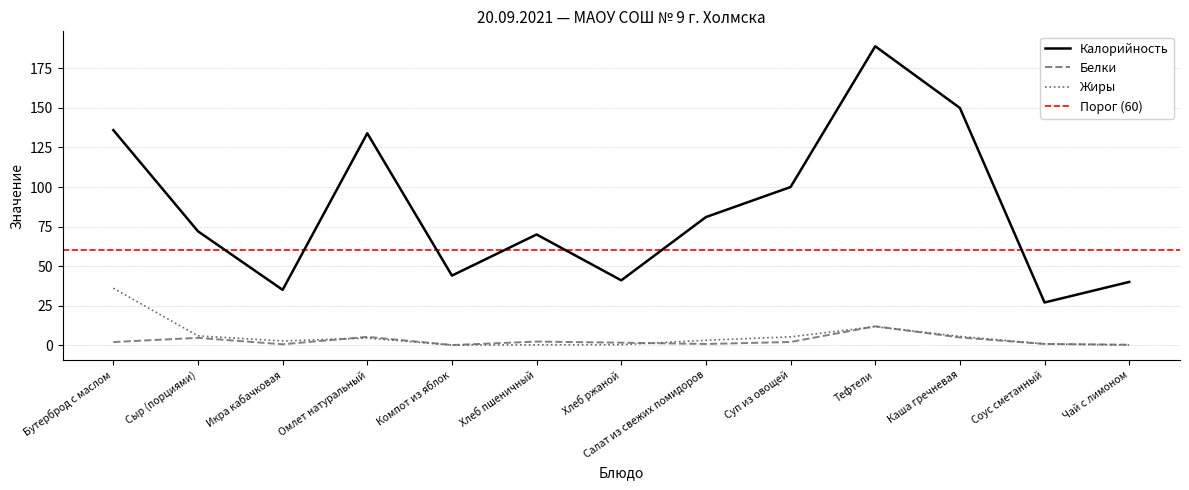

True or false: Белки has more than 2 points higher than both neighbors.

True